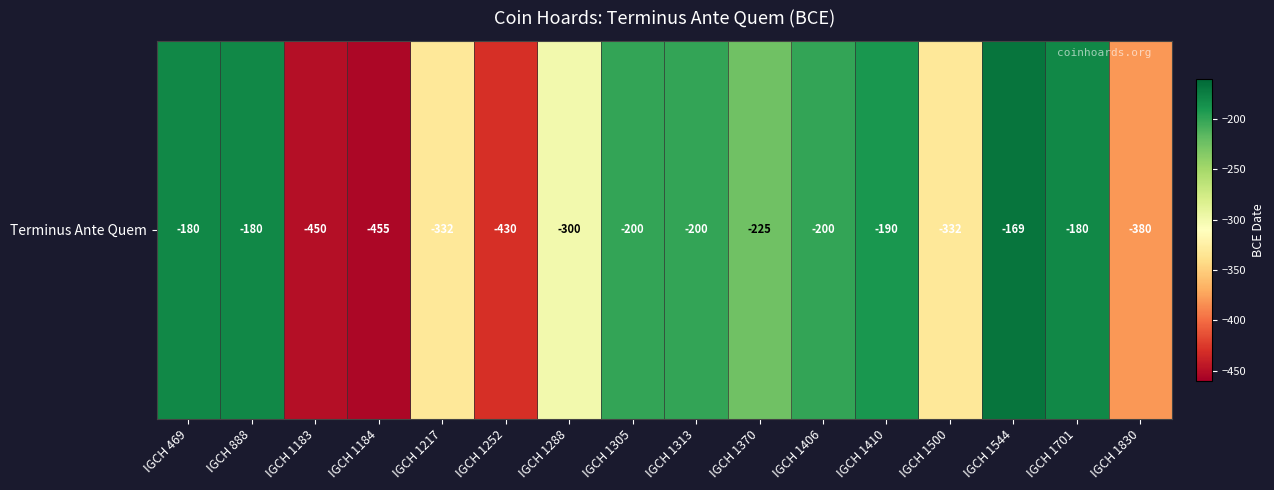

True or false: the data shows -128 at IGCH 1500.

False